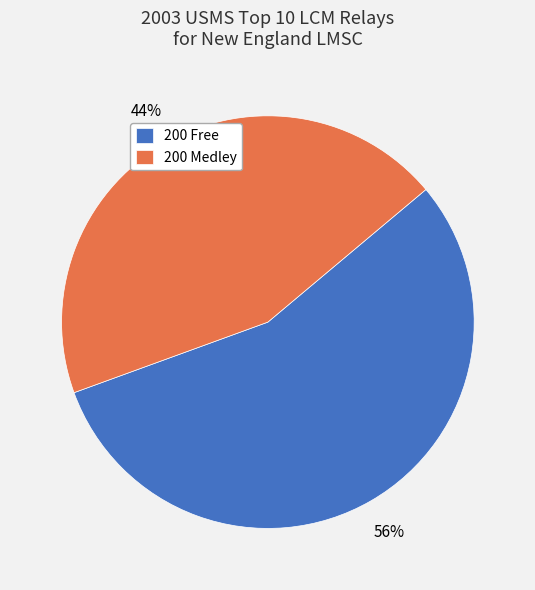

To the nearest percent, what portion does 200 Free represent?

56%